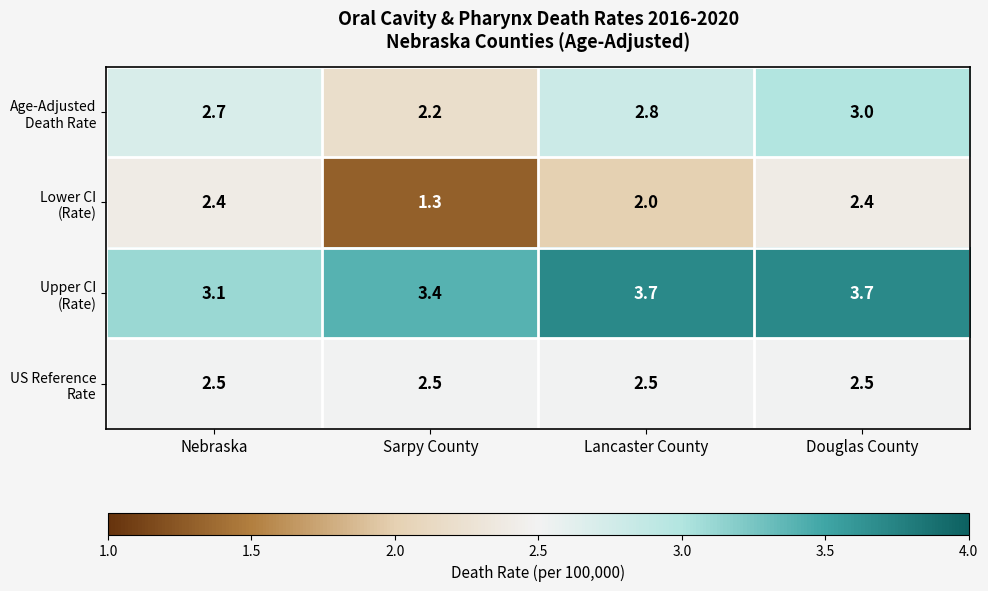

What is the greatest value displayed?

3.7